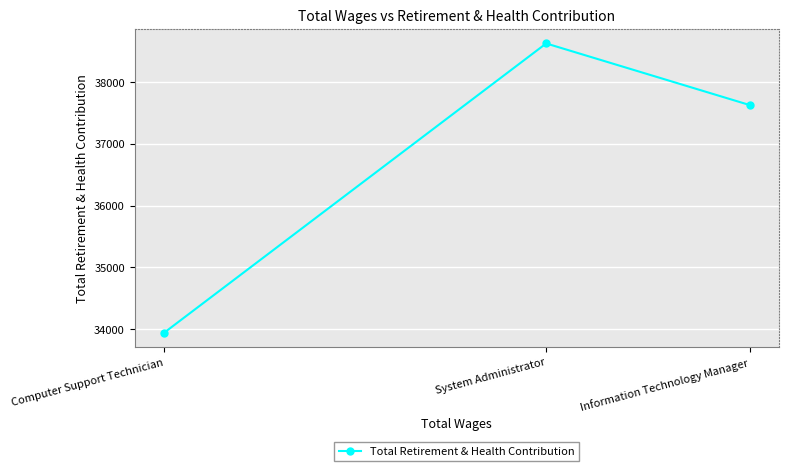

How many data points does each series have?

3